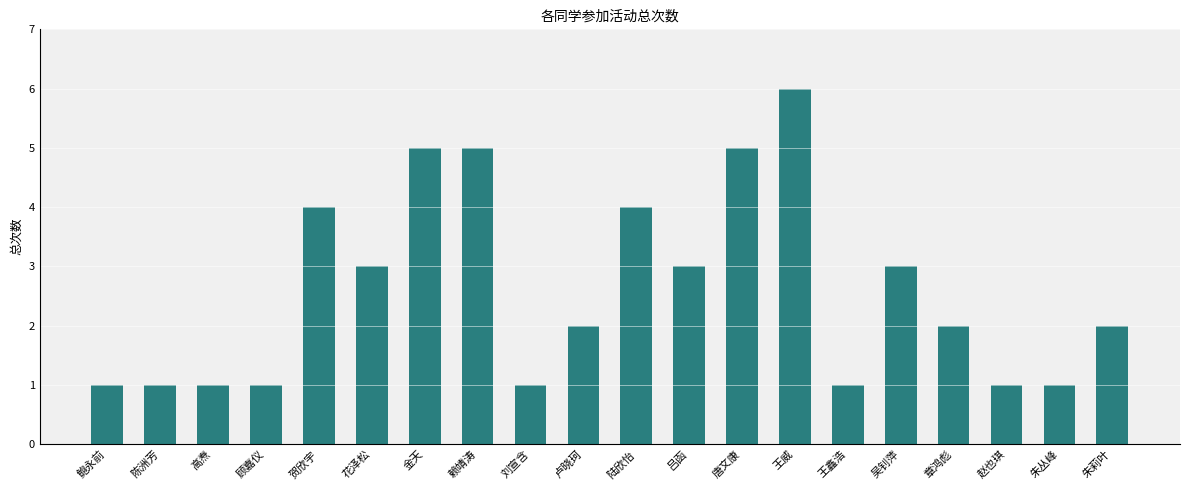

Reading left to right, what are all the values shown in this chart?

1	1	1	1	4	3	5	5	1	2	4	3	5	6	1	3	2	1	1	2